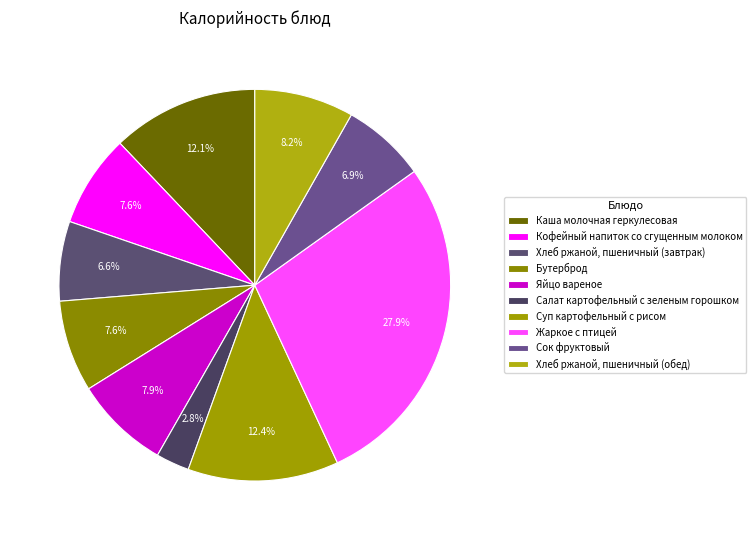

What is the change in value from Сок фруктовый to Хлеб ржаной, пшеничный (обед)?

+18